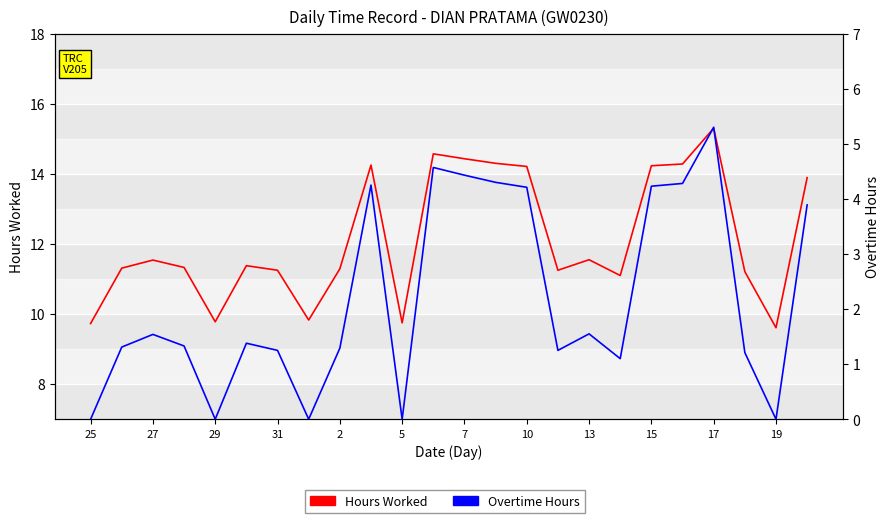

What is the highest value of the Hours Worked series?

15.3